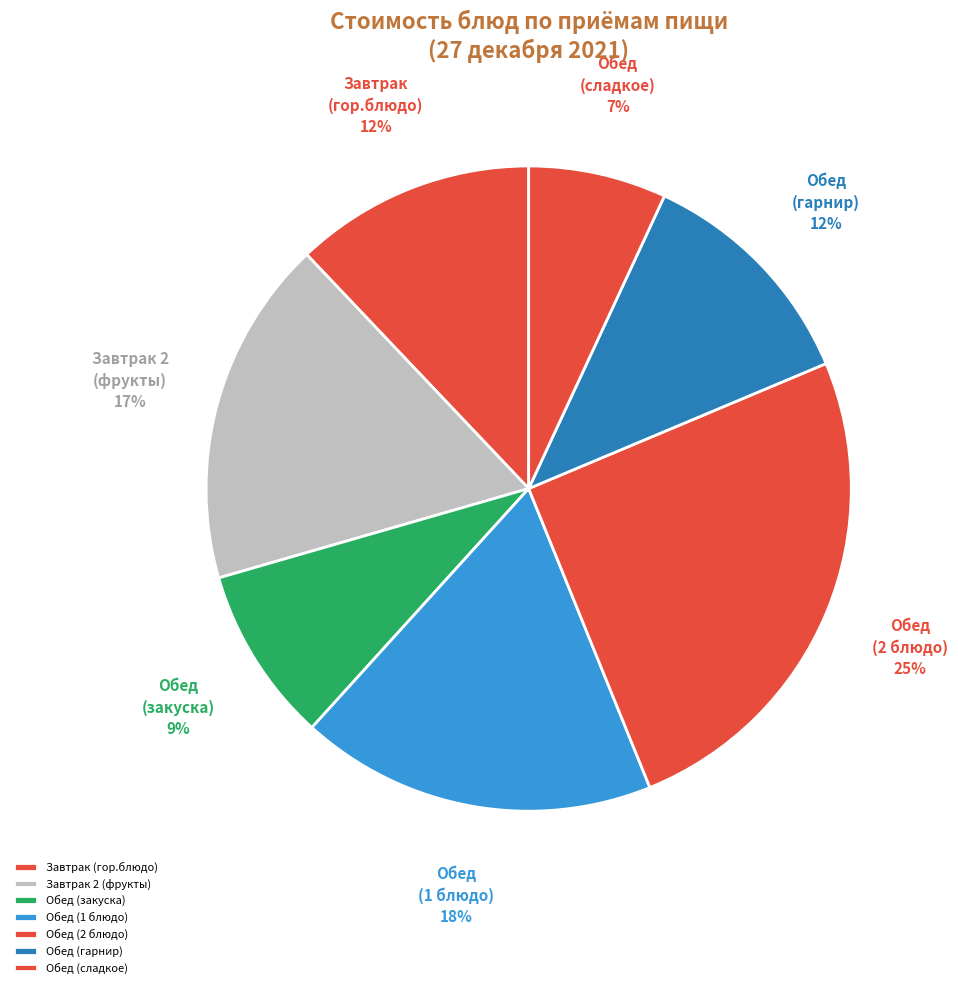

Is it true that Обед (1 блюдо) is 8% of the pie?

False